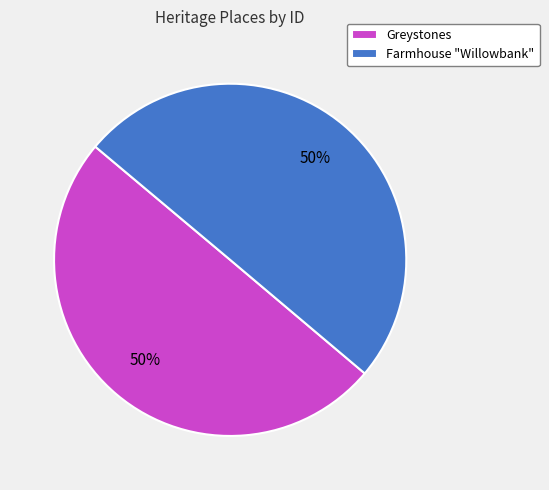

To the nearest percent, what is the average slice percentage?

50%